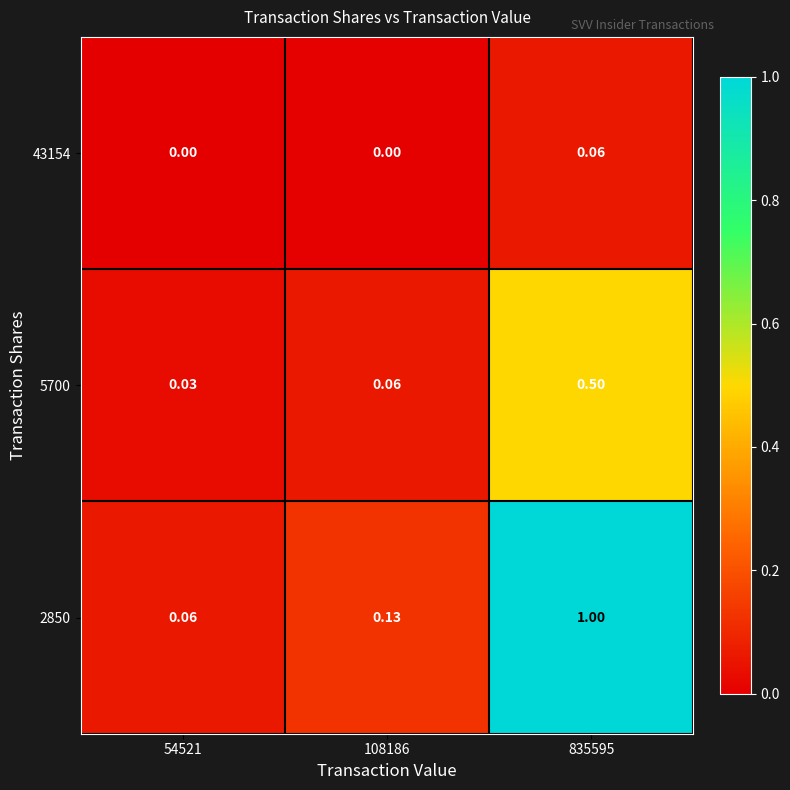

How many series are shown in this chart?

3